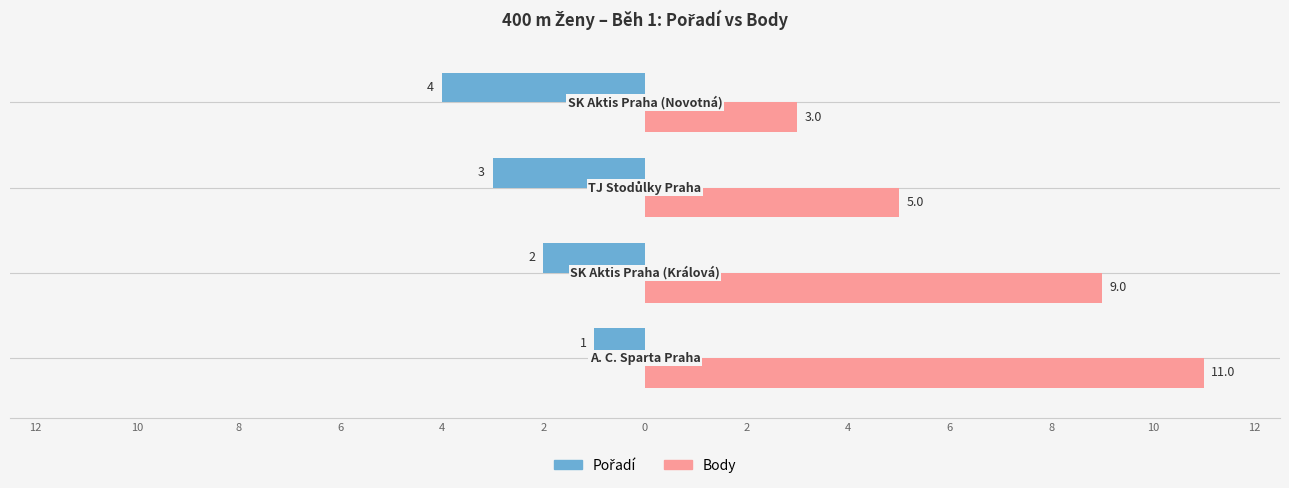

Count the Body values in the range 5 to 11.

3